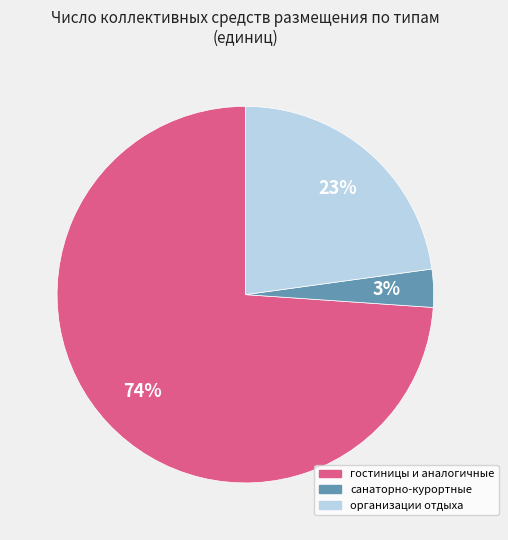

Does any single category account for the majority?

Yes